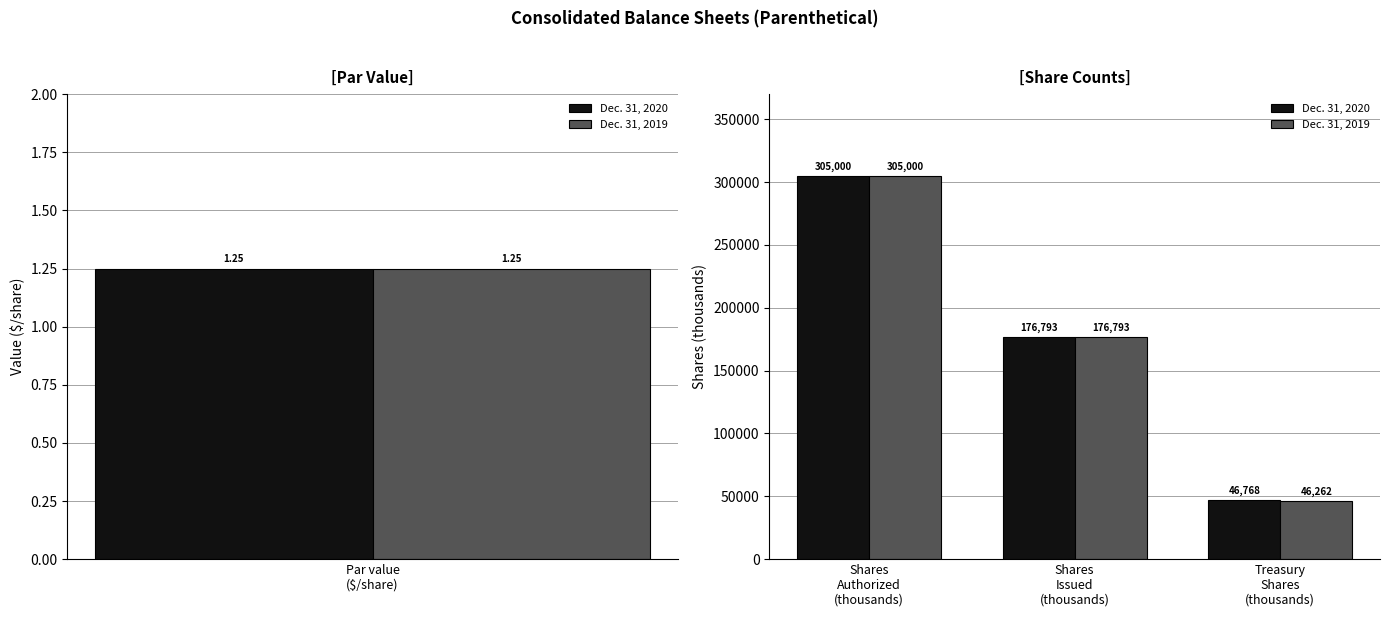

Rank the series by their average value, from highest to lowest.

Dec. 31, 2020, Dec. 31, 2019